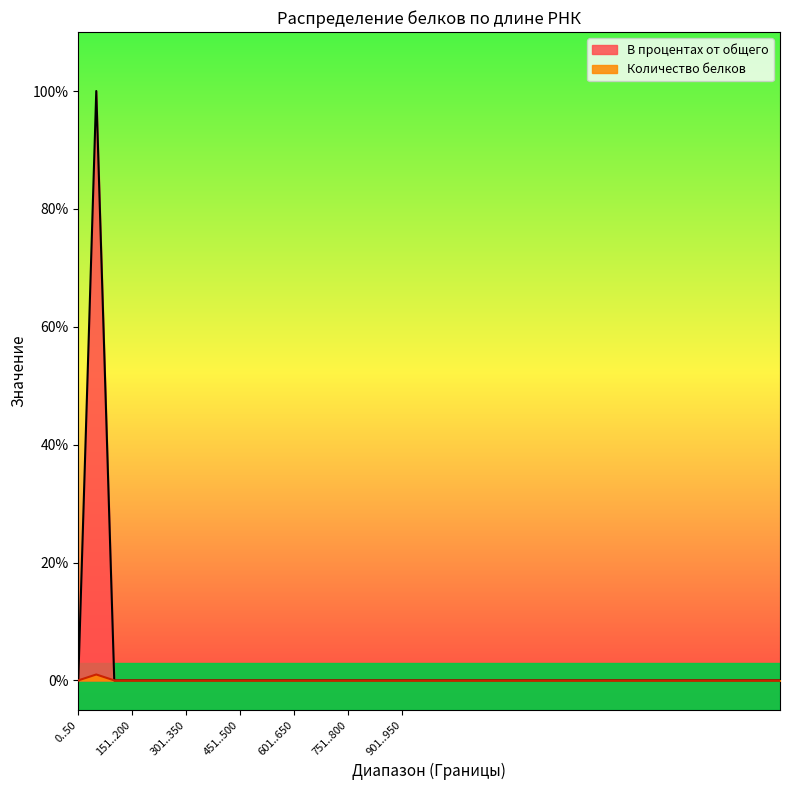

What are all the series names shown in the legend?

В процентах от общего, Количество белков